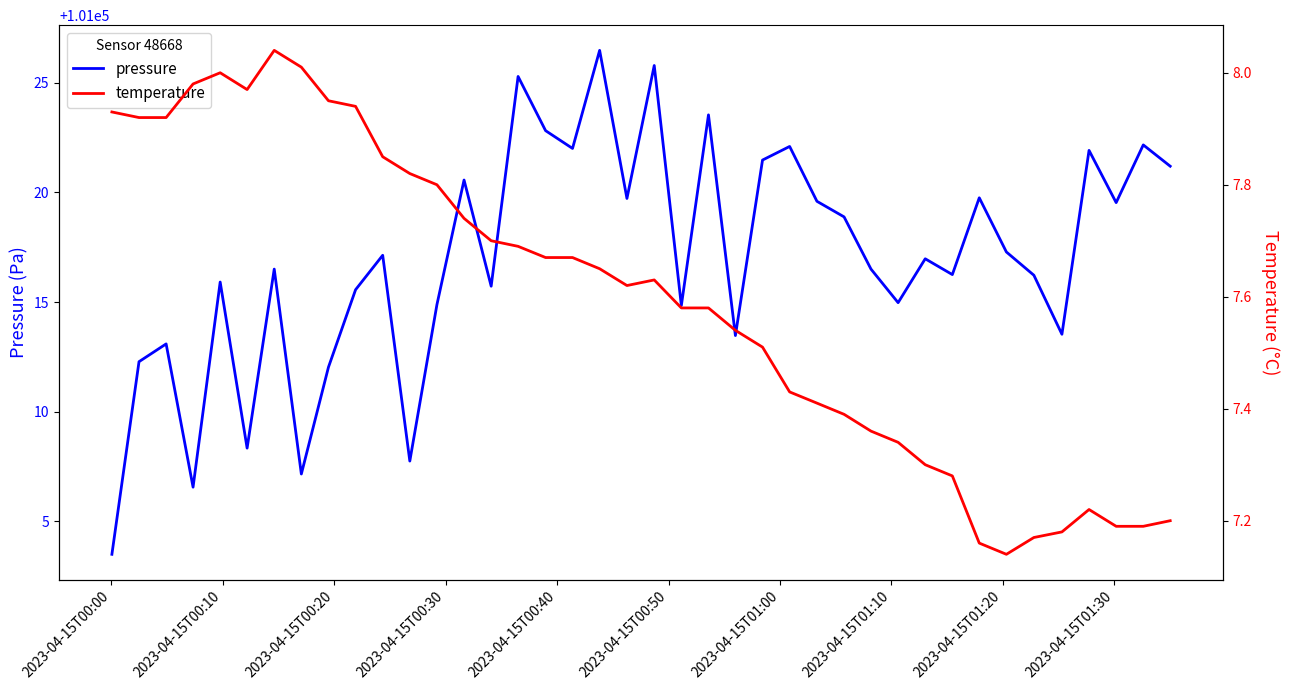

True or false: temperature and pressure intersect in this chart.

False